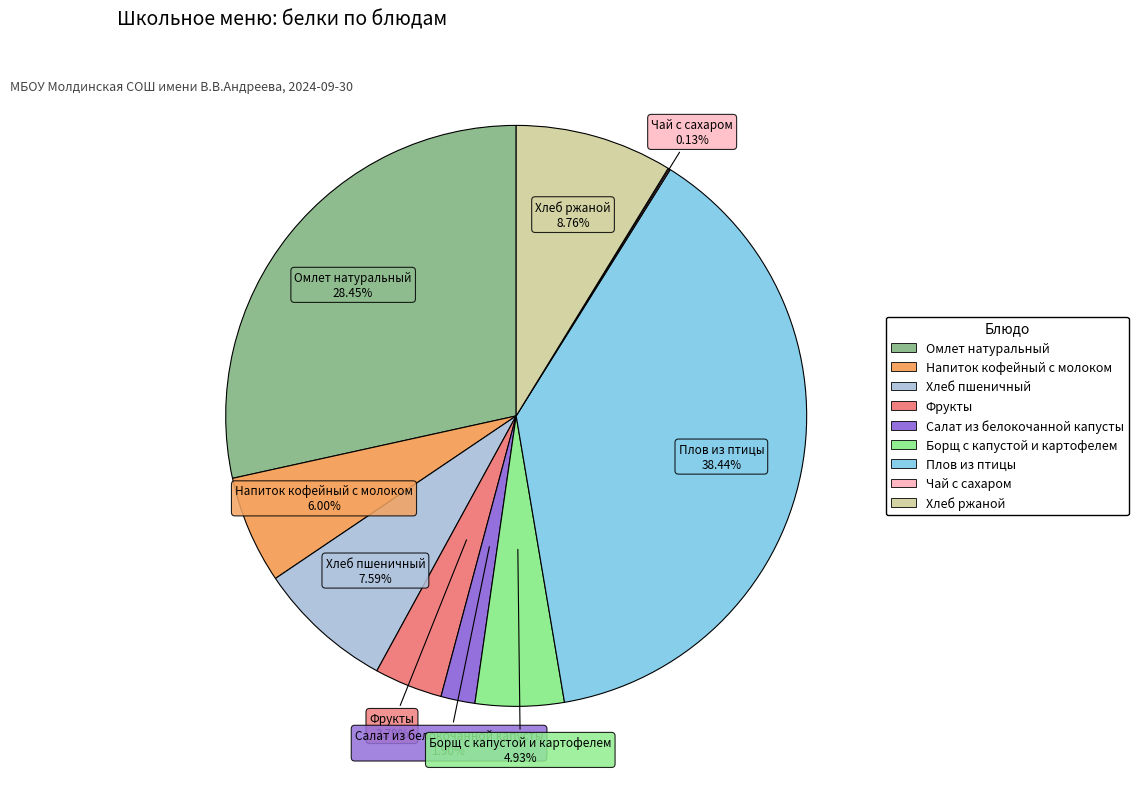

Which has a higher value, Хлеб пшеничный or Салат из белокочанной капусты?

Хлеб пшеничный